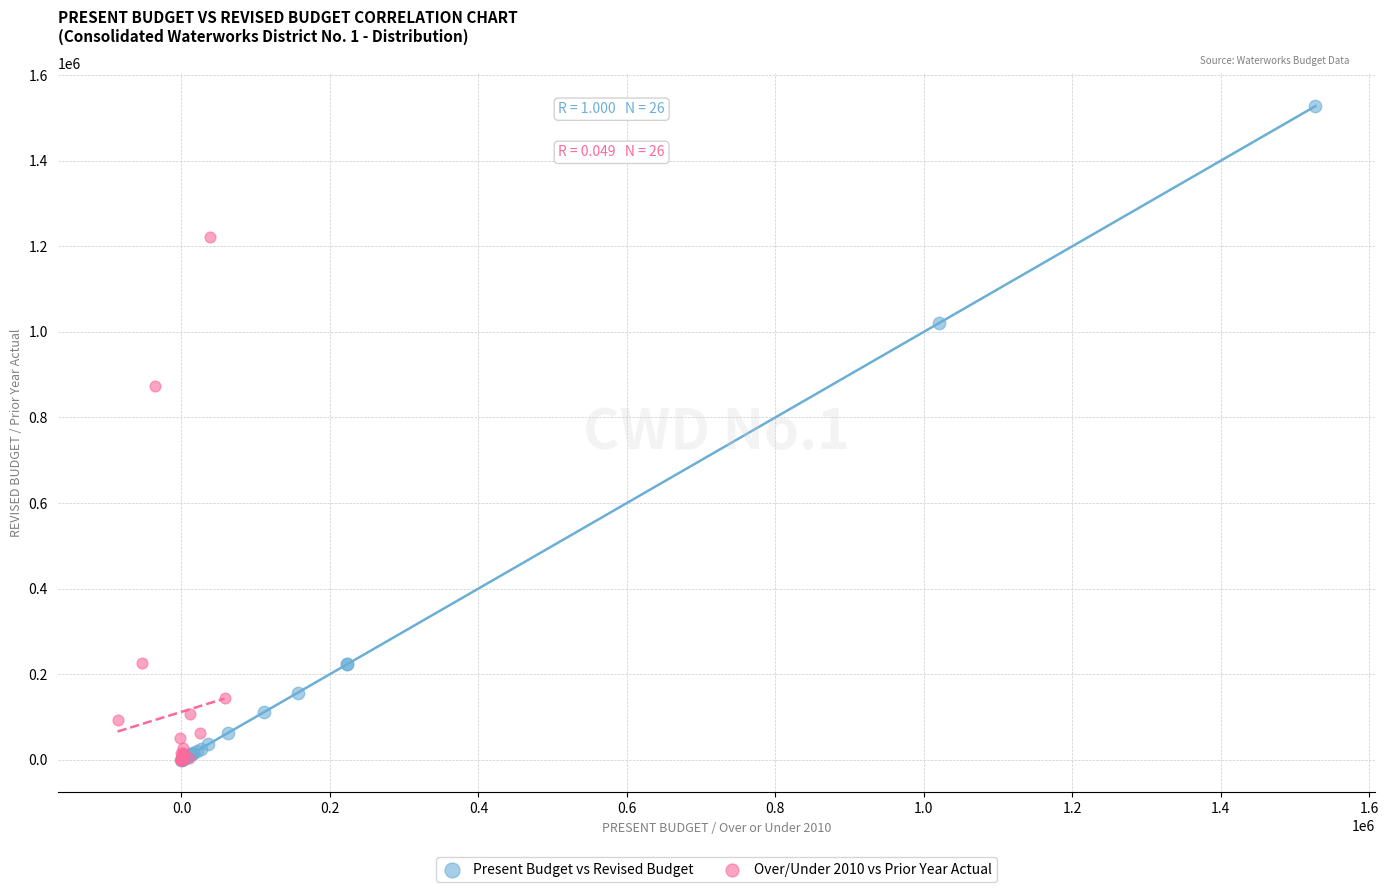

Which series reaches the maximum Y coordinate?

Present Budget vs Revised Budget